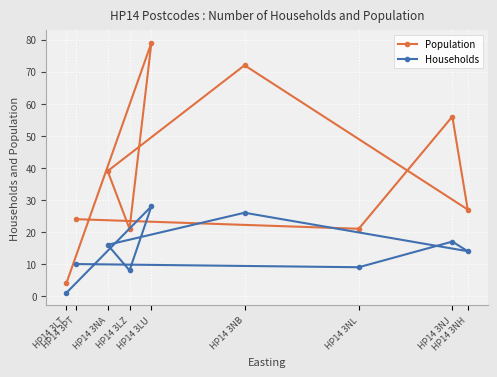

Where does the Population series first go above 27?

HP14 3NA